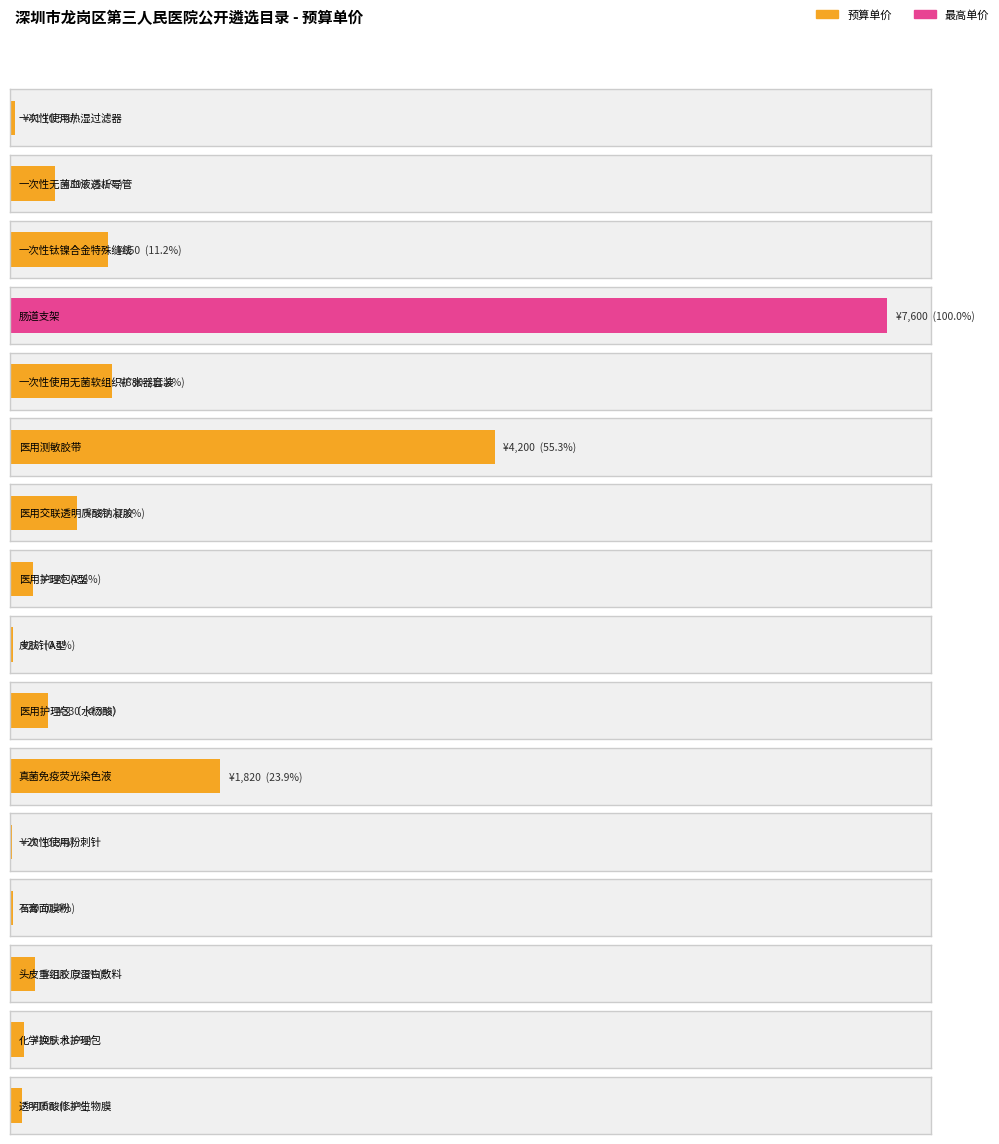

Count the number of data series in this chart.

1